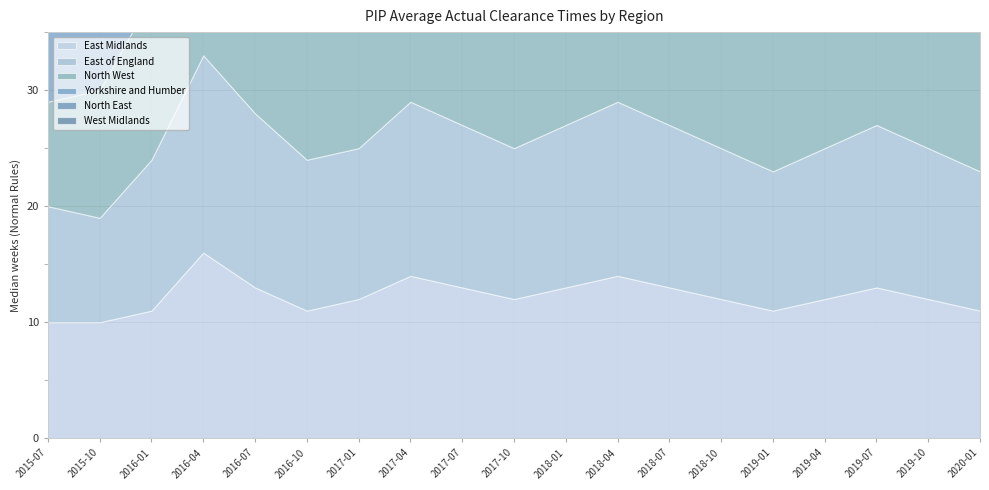

What is the difference between the maximum and second lowest values in the West Midlands series?

4